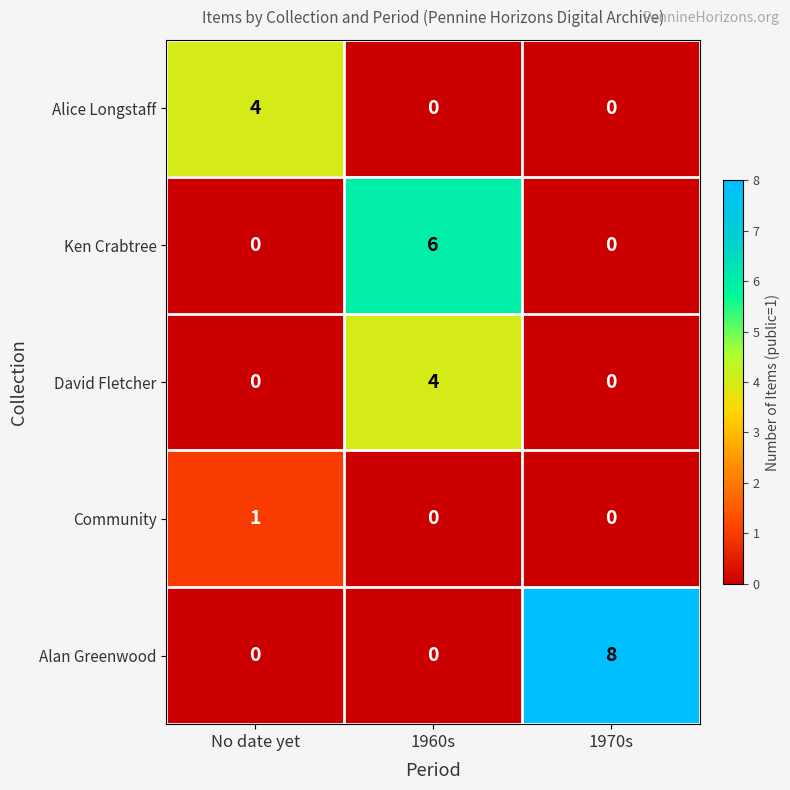

What is the greatest value displayed?

8